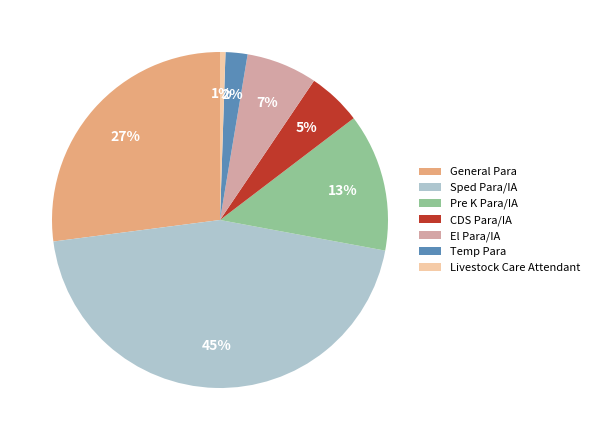

To the nearest percent, what percentage of the pie is General Para?

27%